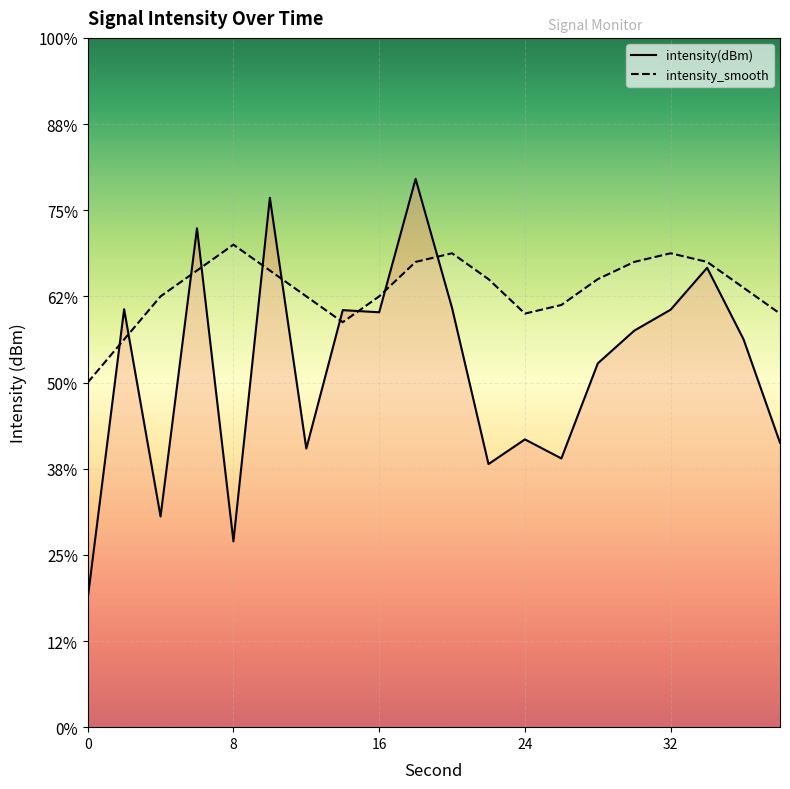

In intensity(dBm), how many points are higher than both neighbors (excluding endpoints)?

7